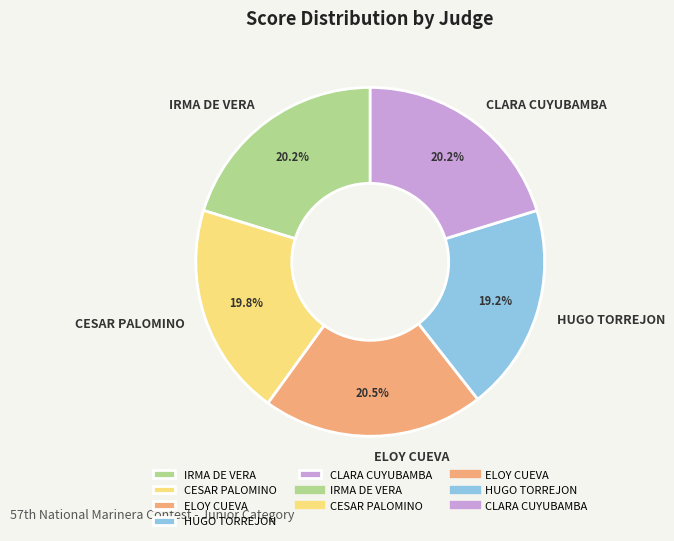

Is the sum of ELOY CUEVA and IRMA DE VERA greater than half?

No